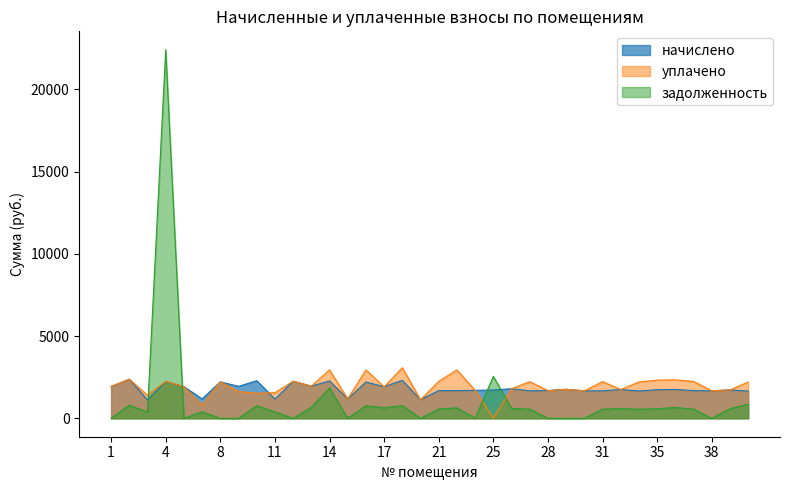

At which category does уплачено reach its first local valley?

3